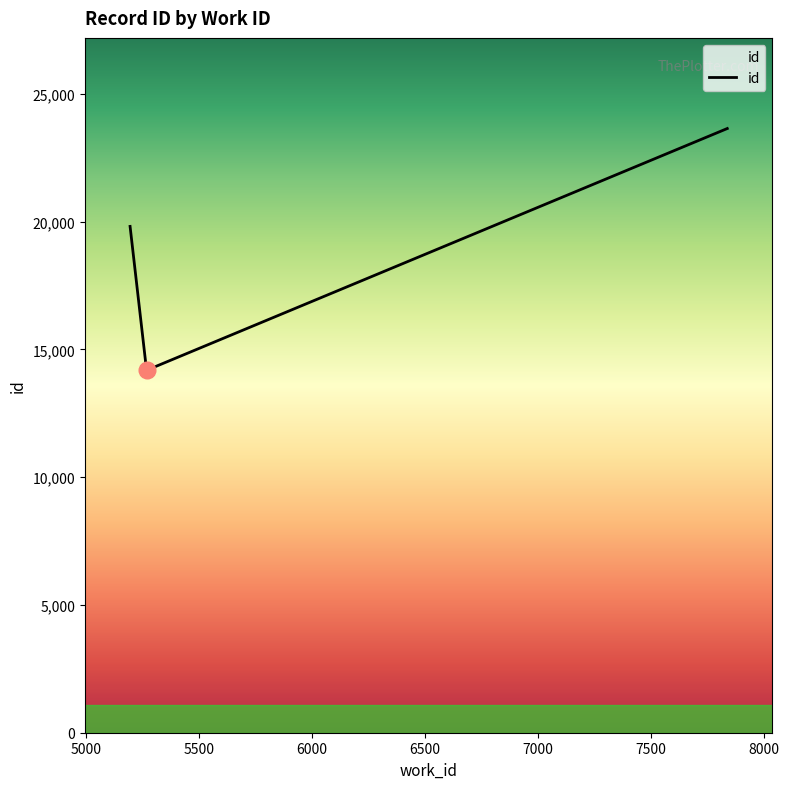

What is the sum of all values?

57639